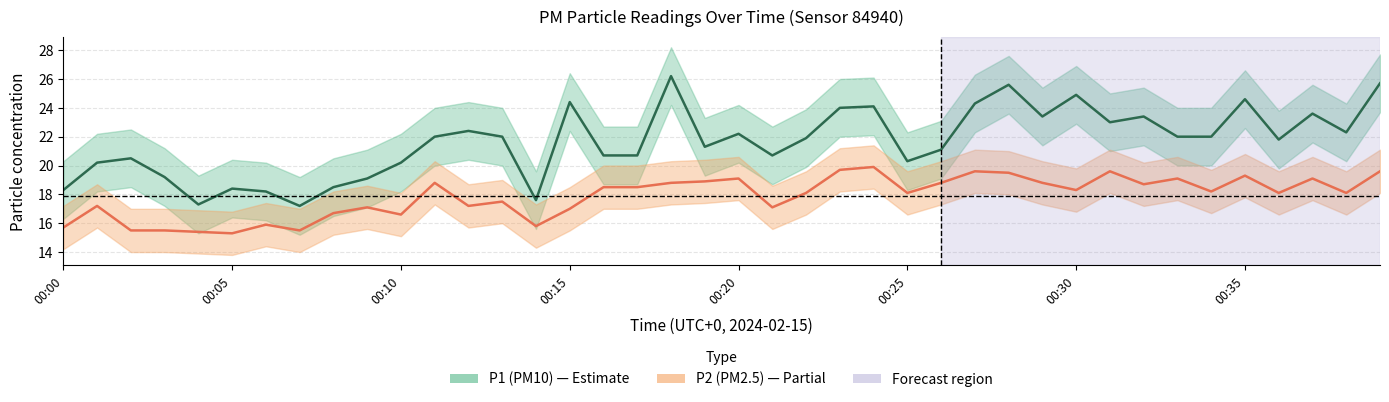

The value of P2 at 00:31 is 19.6. True or false?

True